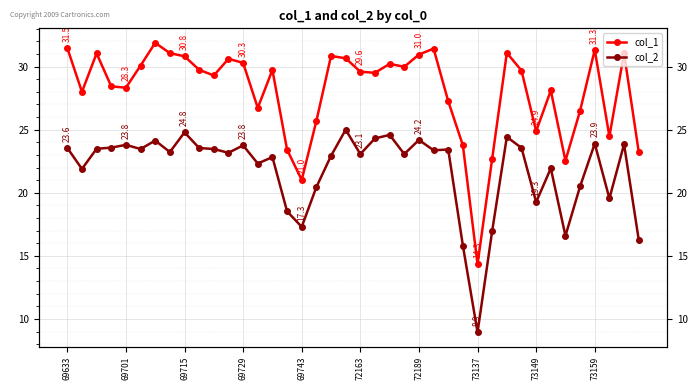

True or false: col_2 and col_1 intersect in this chart.

False